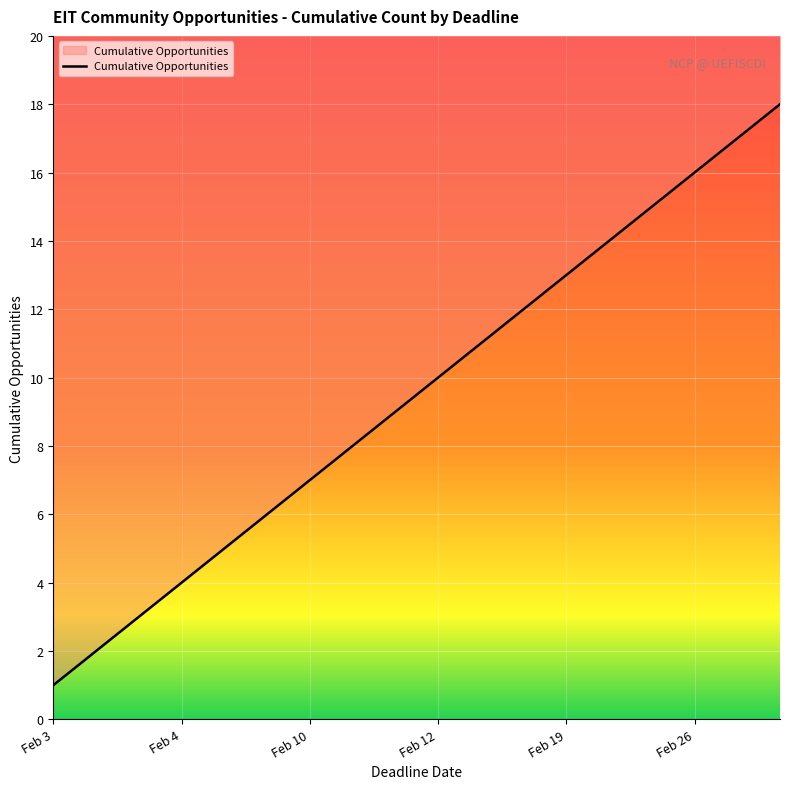

Reading right to left, list all the values displayed in this chart.

18	17	16	15	14	13	12	11	10	9	8	7	6	5	4	3	2	1